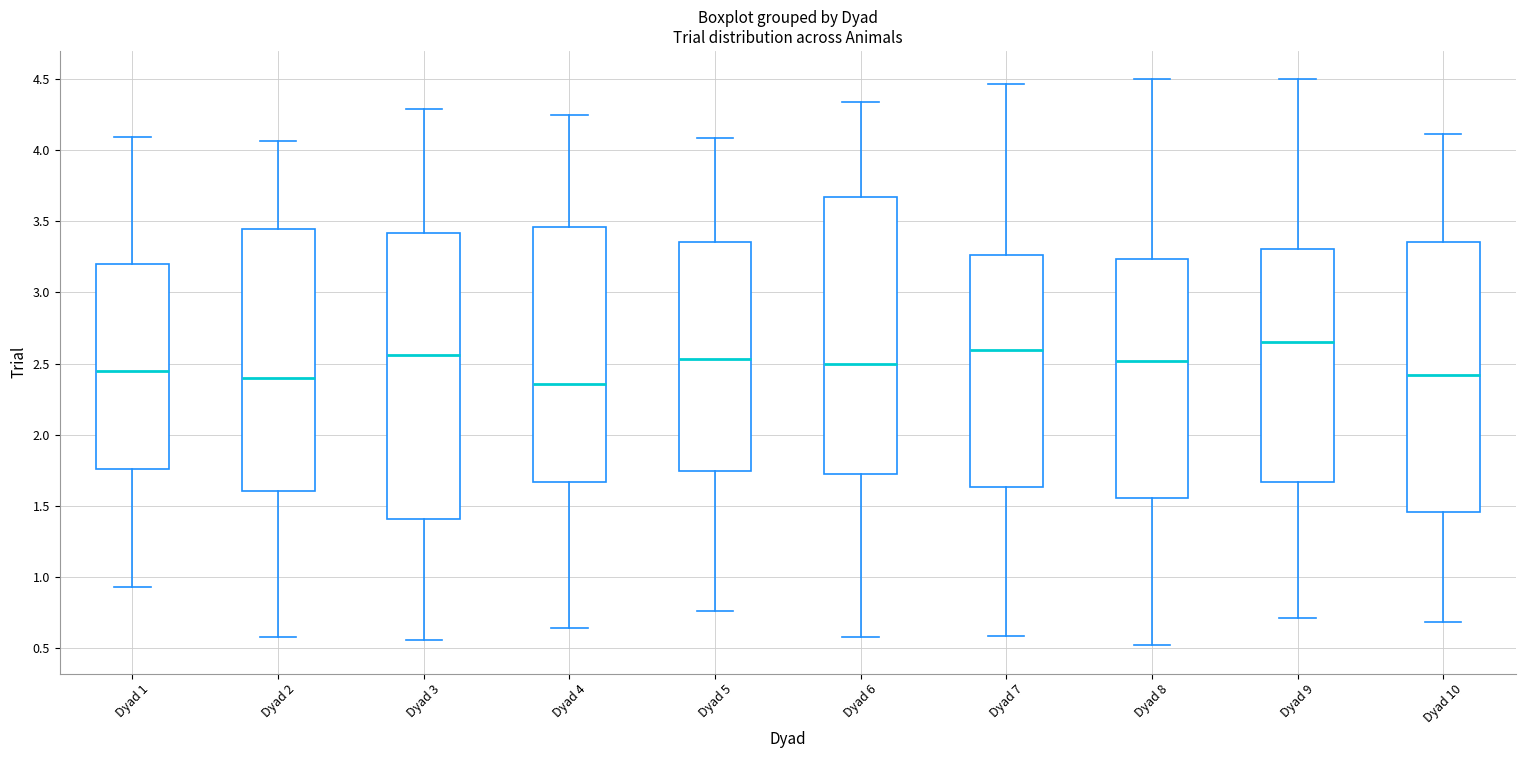

Reading left to right, transcribe this box plot: for each box, give where its median line is, the range the box spans, and where its two whiskers end, as read against the y-axis. The values are not printed on the chart, so give them approximately, as read against the axis.

Dyad 1: median 2.45, box 1.75 to 3.20, whiskers 0.95 to 4.10
Dyad 2: median 2.40, box 1.60 to 3.45, whiskers 0.55 to 4.05
Dyad 3: median 2.55, box 1.40 to 3.40, whiskers 0.55 to 4.30
Dyad 4: median 2.35, box 1.65 to 3.45, whiskers 0.65 to 4.25
Dyad 5: median 2.55, box 1.75 to 3.35, whiskers 0.75 to 4.10
Dyad 6: median 2.50, box 1.70 to 3.65, whiskers 0.60 to 4.35
Dyad 7: median 2.60, box 1.65 to 3.25, whiskers 0.60 to 4.45
Dyad 8: median 2.50, box 1.55 to 3.25, whiskers 0.50 to 4.50
Dyad 9: median 2.65, box 1.65 to 3.30, whiskers 0.70 to 4.50
Dyad 10: median 2.40, box 1.45 to 3.35, whiskers 0.70 to 4.10